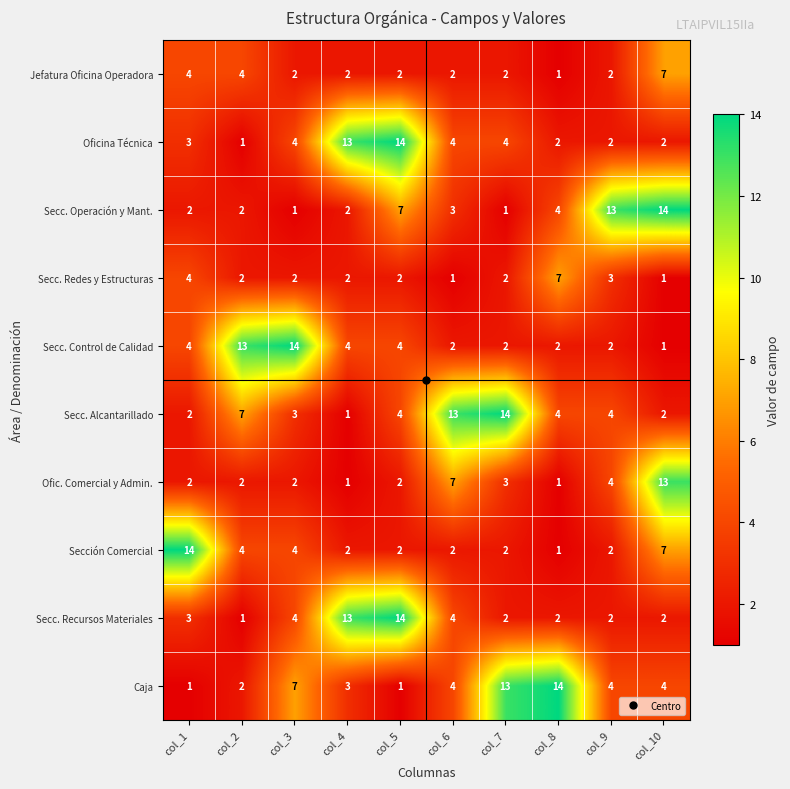

Where is Ofic. Comercial y Admin. nearest to the value 7?

col_6